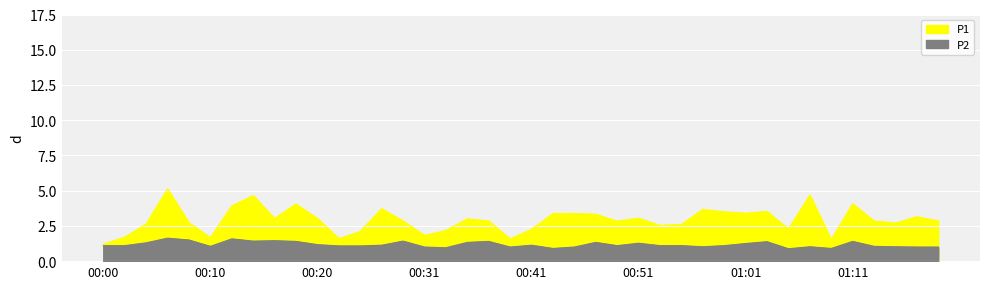

How many values in the P2 series exceed 1?

31